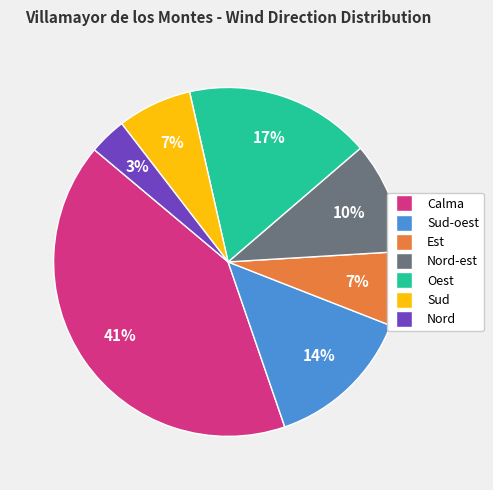

To the nearest percent, what is the difference between the largest and smallest slice percentages?

38%